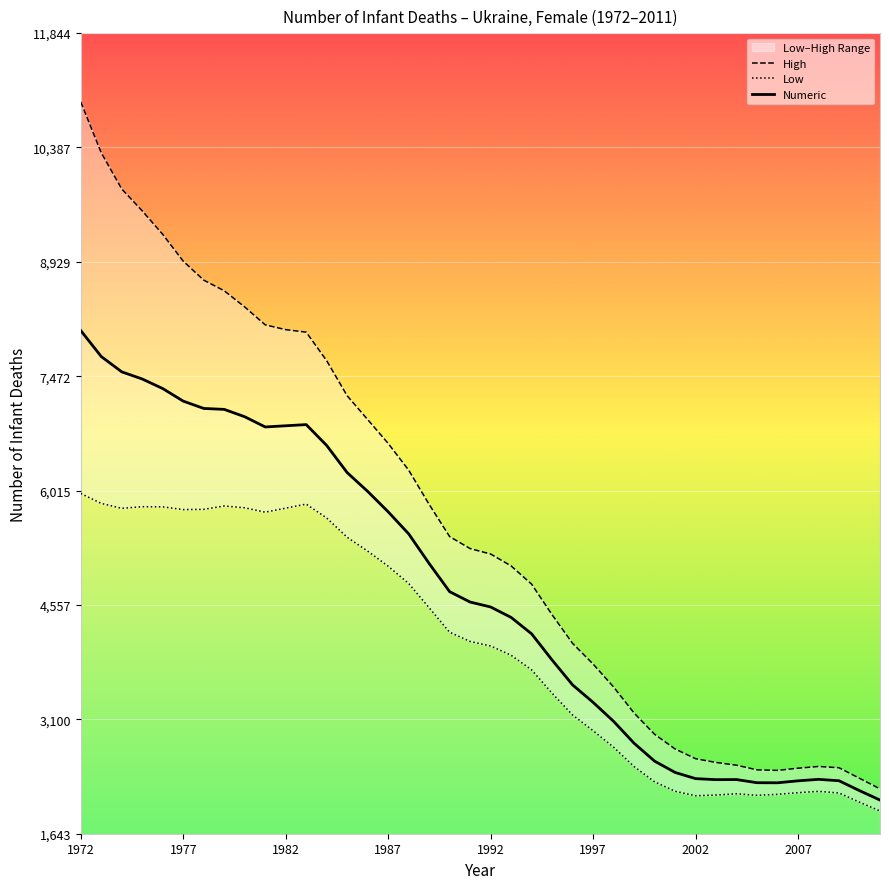

What is the lowest value of the Numeric series?

2072